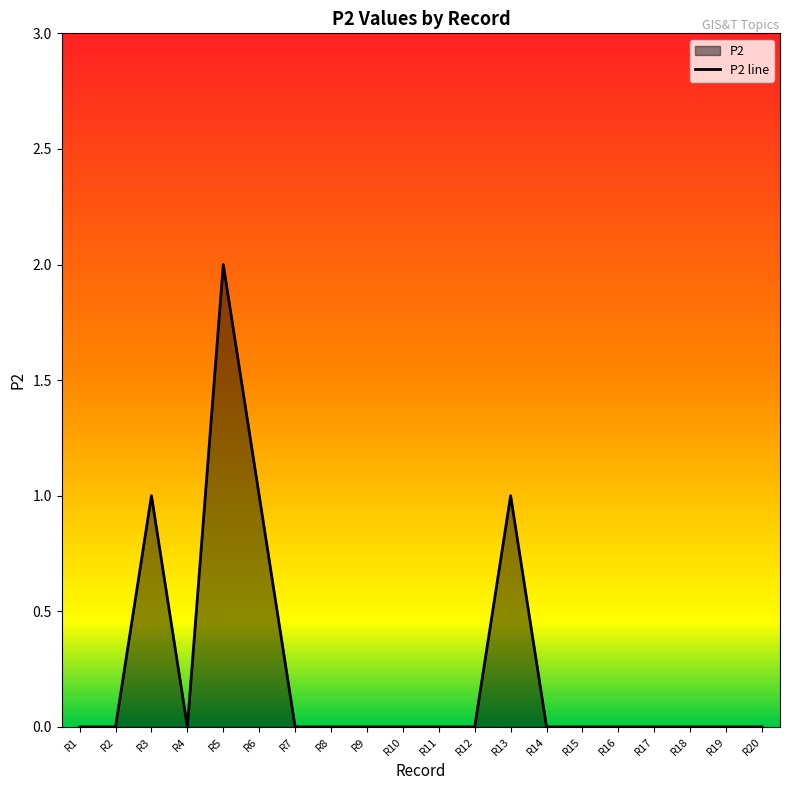

At which category does the chart reach its minimum across all series?

R1